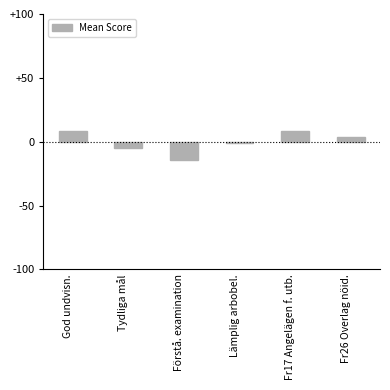

Reading left to right, extract all data points from this chart.

God undvisn.=8.3	Tydliga mål=-5.0	Förstå. examination=-14.1	Lämplig arbobel.=-0.8	Fr17 Angelägen f. utb.=8.3	Fr26 Overlag nöid.=3.4